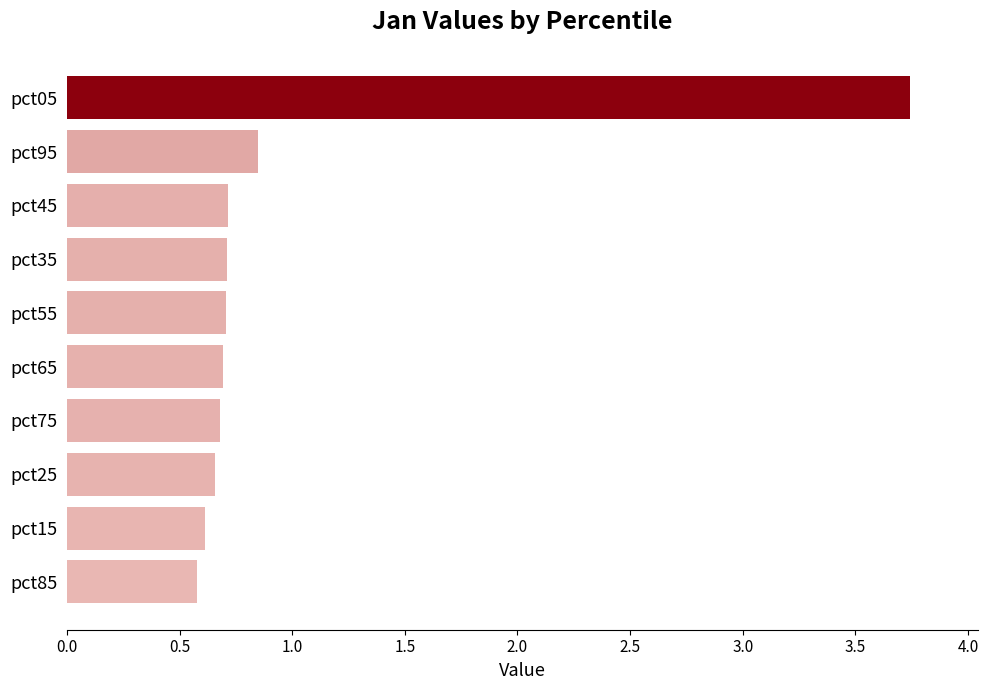

What is the label of the 8th bar from the top?

pct25